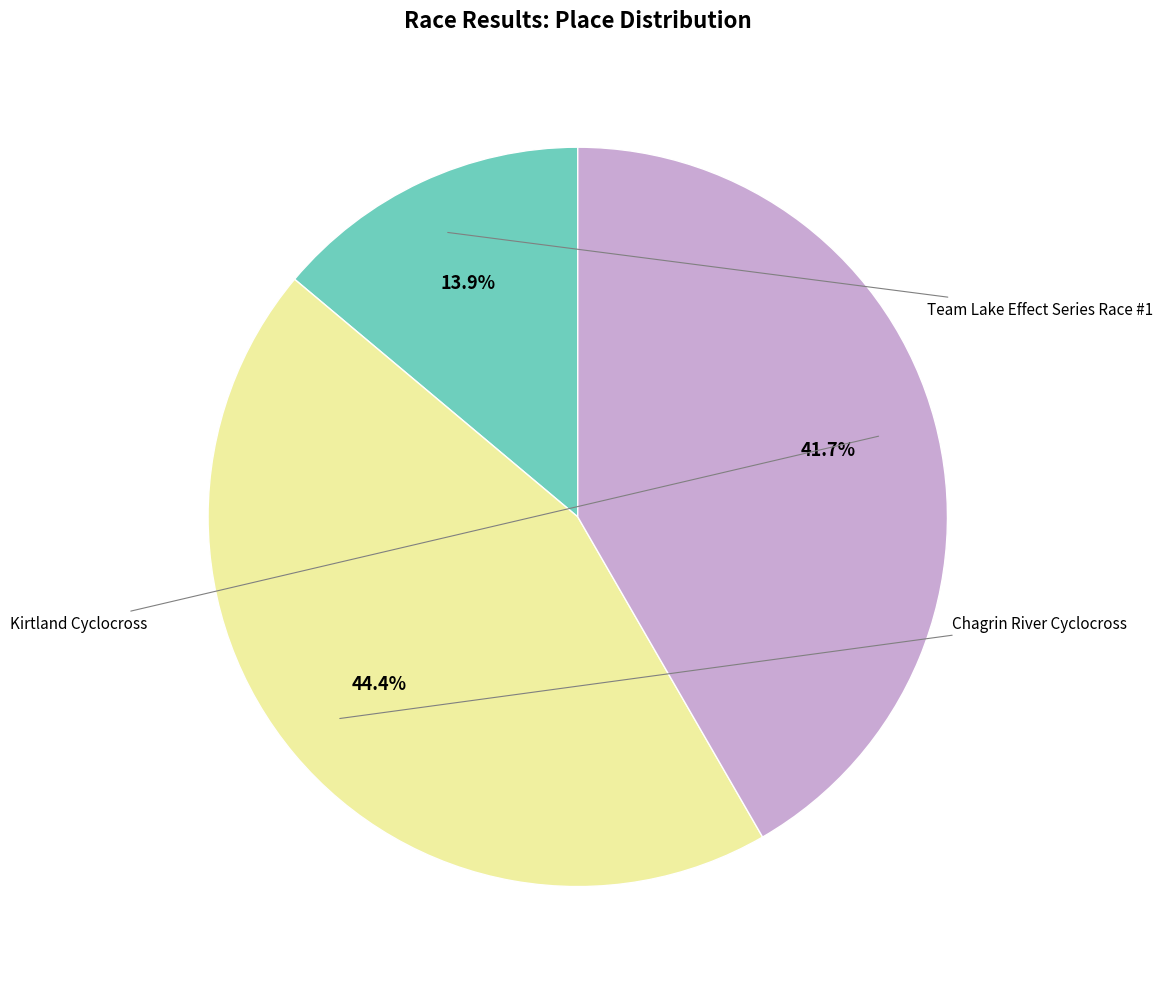

Is there any slice that represents more than half of the pie?

No